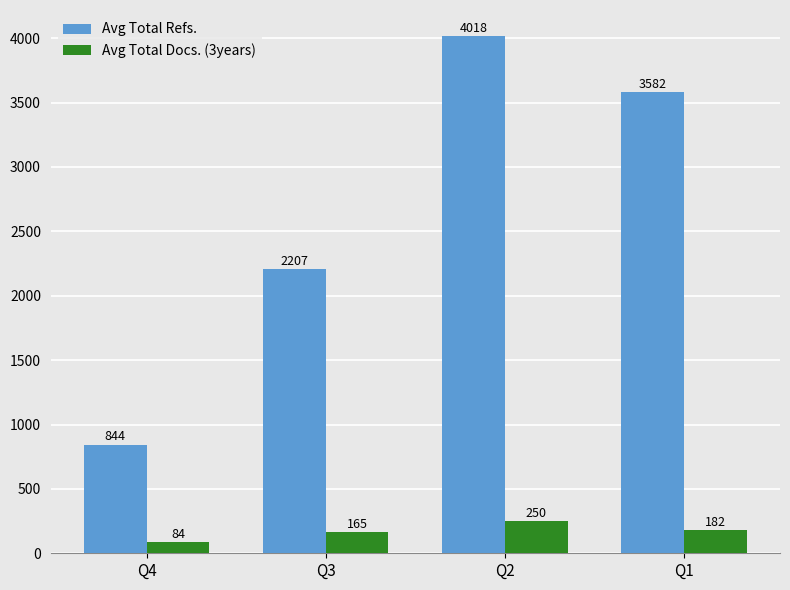

Which category has the lowest value across all series?

Q4